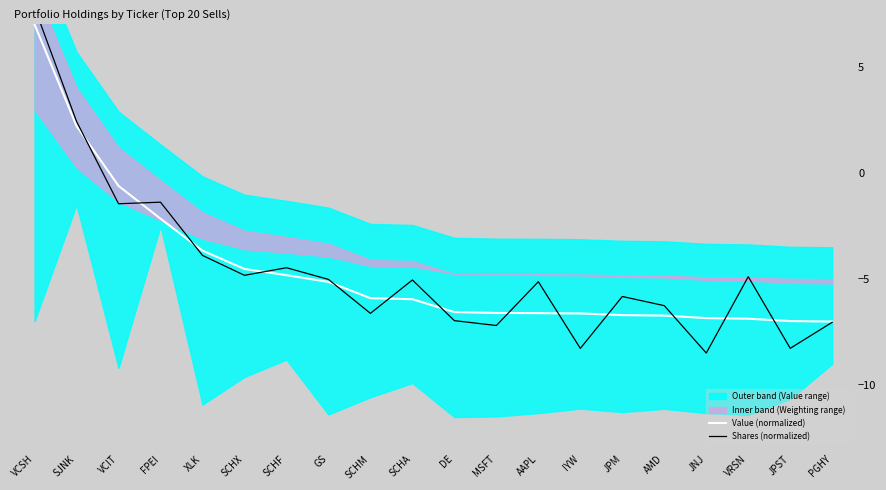

The value of Value (normalized) at DE is -3.4. True or false?

False